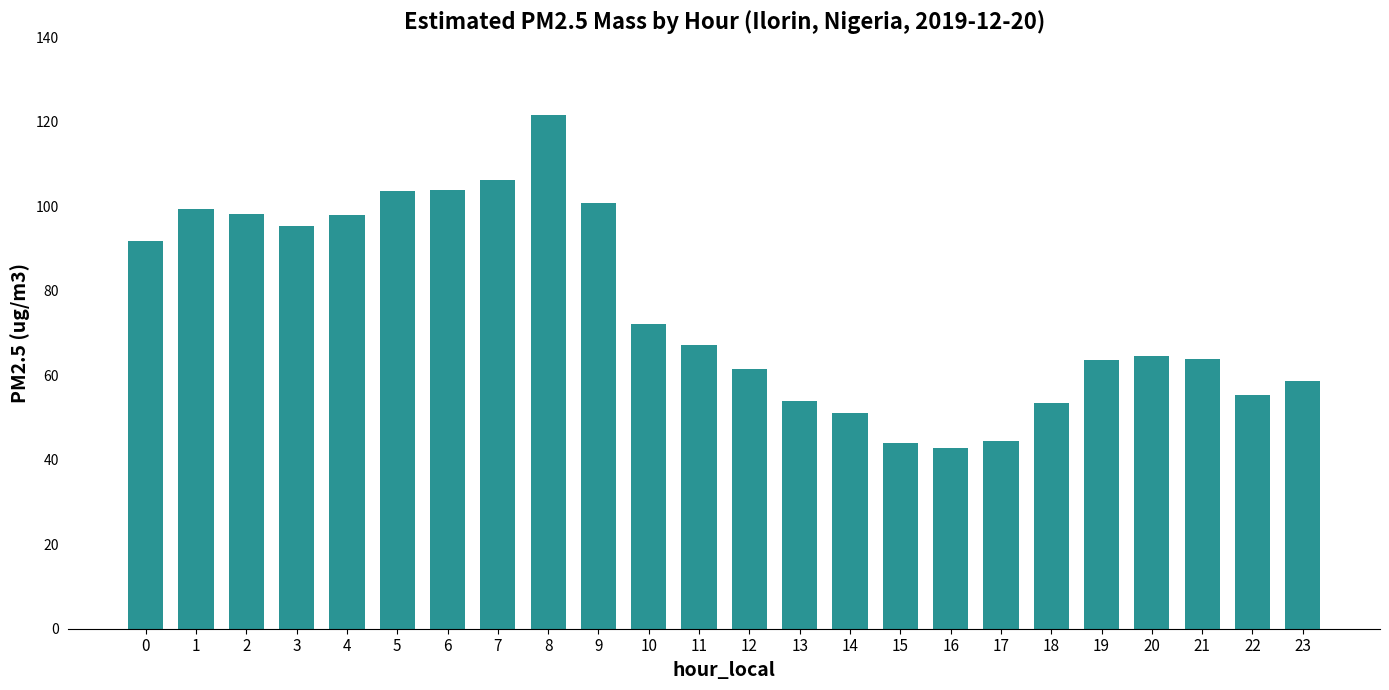

What is the change in value from 8 to 15?

-77.5